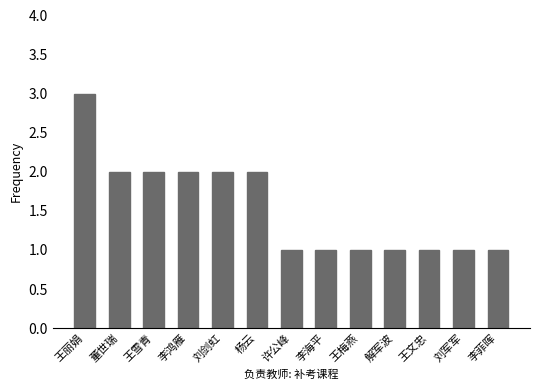

What is the sum of the values at 董世瑞 and 王文忠?

3